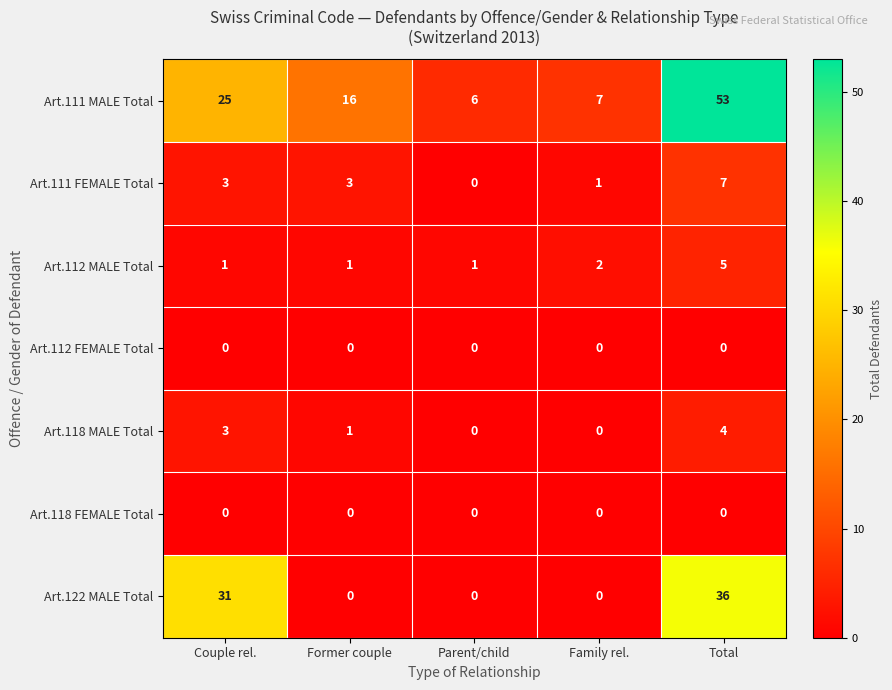

What is the difference between the highest and lowest values at Former couple?

16